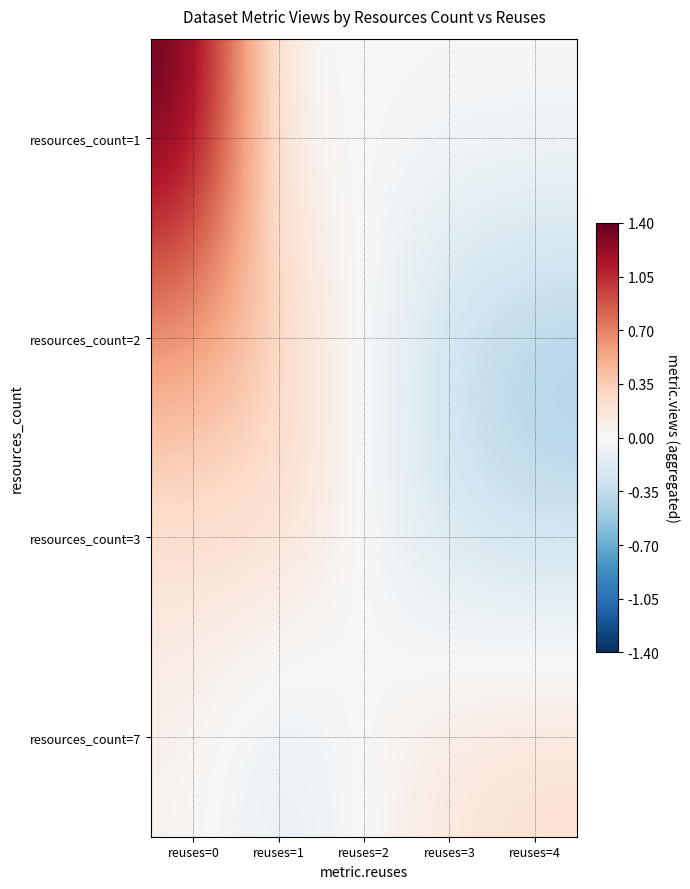

How many series are shown in this chart?

4